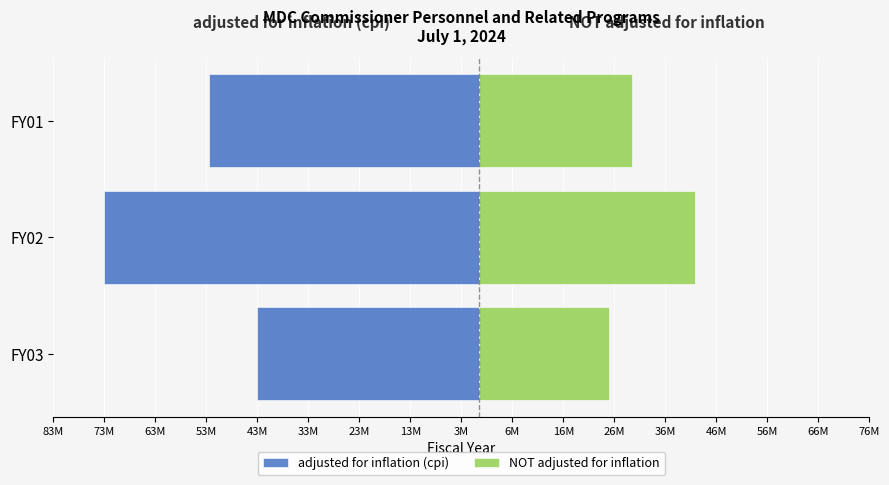

At 63M, list the series in order from smallest to largest.

adjusted for inflation (cpi), NOT adjusted for inflation